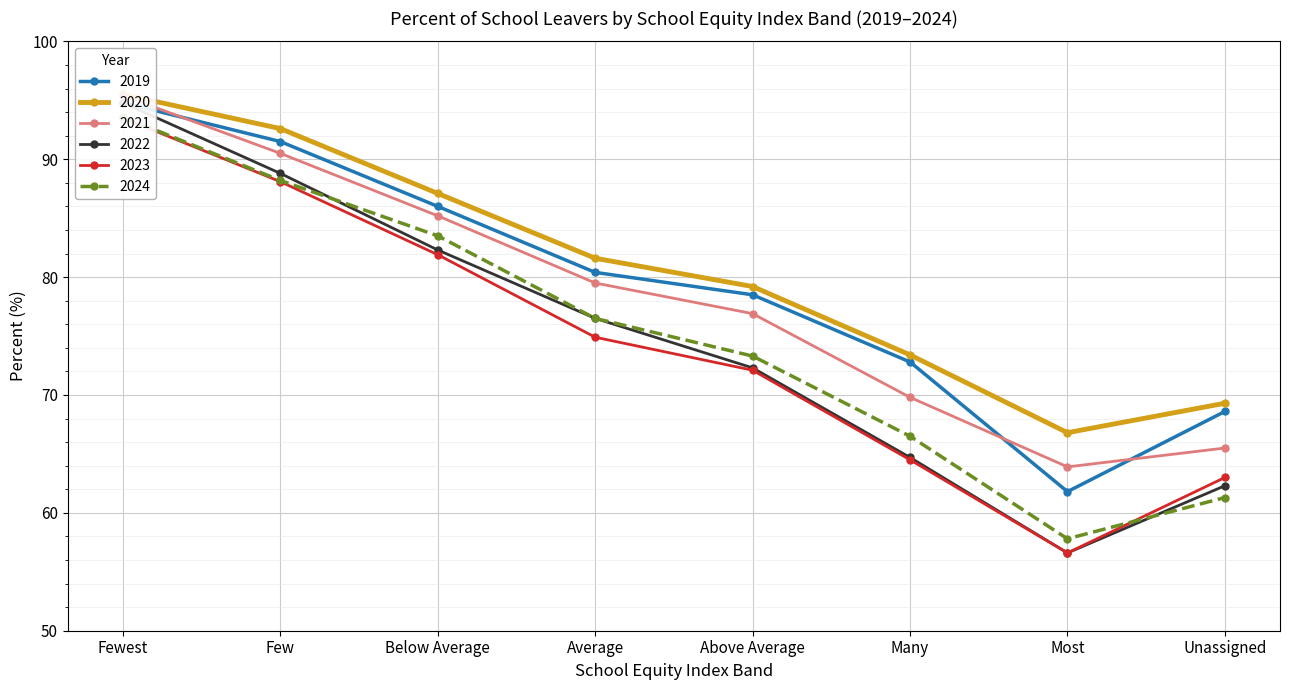

What is the approximate value of 2021 at Many?

69.8